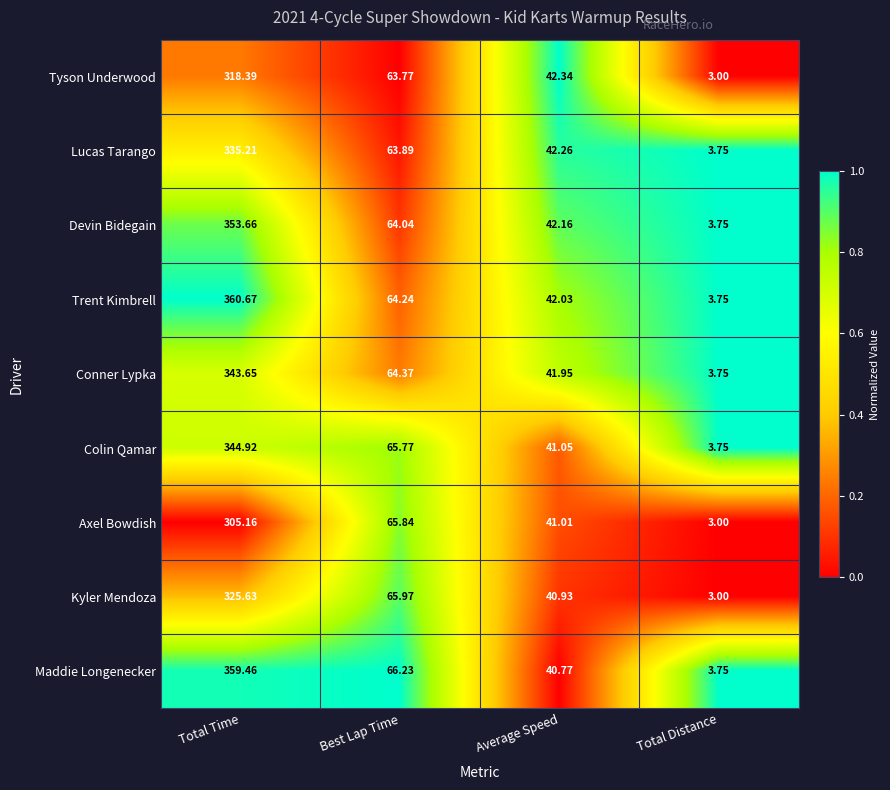

At which label does Axel Bowdish reach its peak?

Total Time